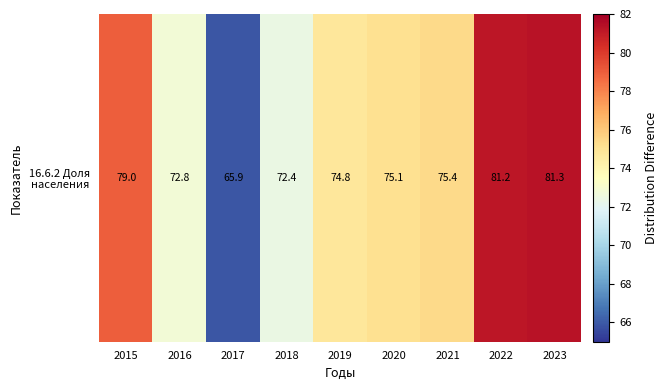

At which label does the data first exceed 75?

2015